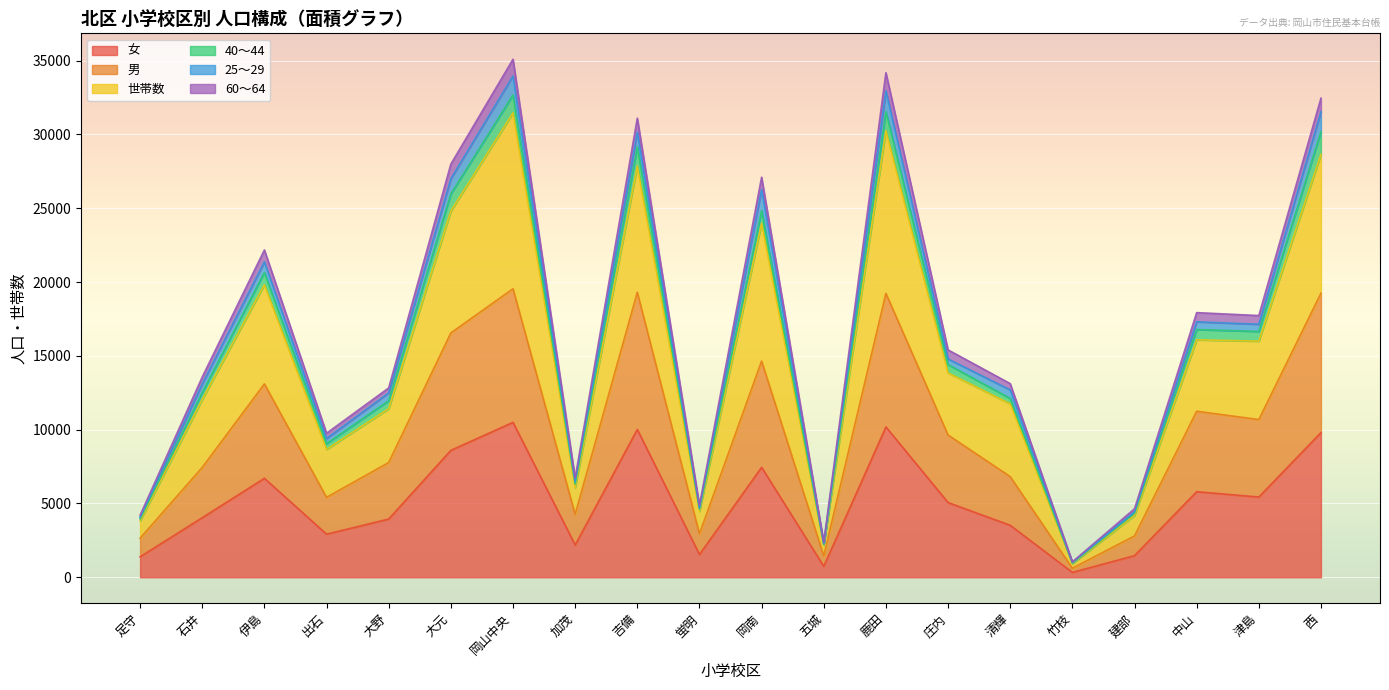

What are all the series names shown in the legend?

女, 男, 世帯数, 40～44, 25～29, 60～64